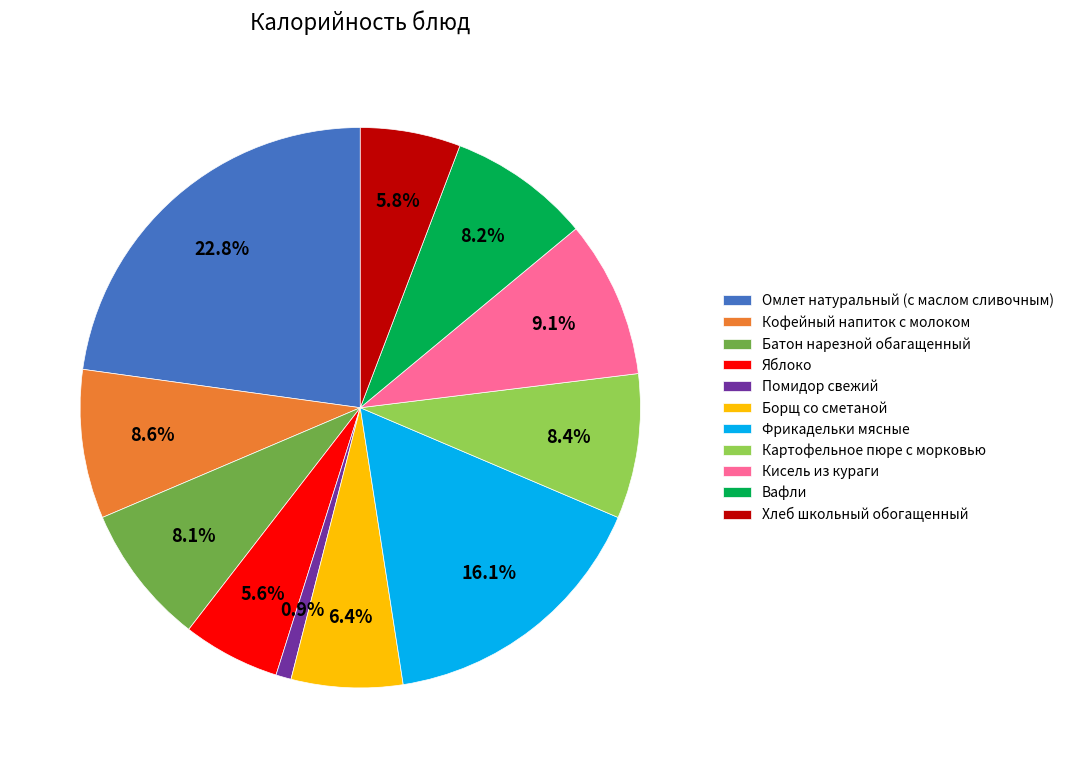

What percentage is the Вафли slice, to the nearest percent?

8%